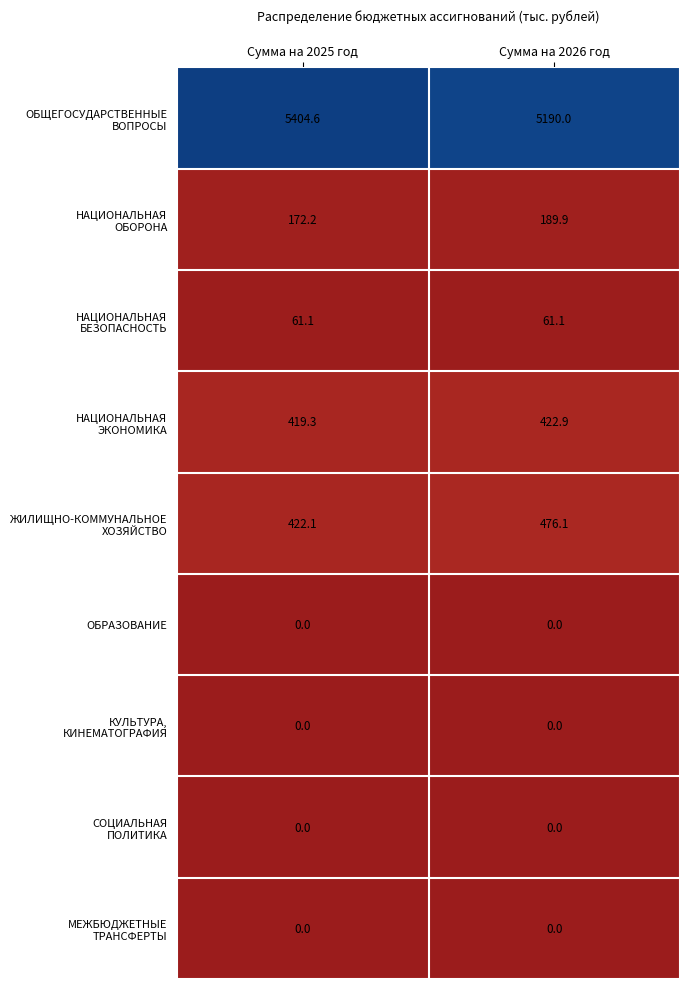

What is the greatest value displayed?

5404.6